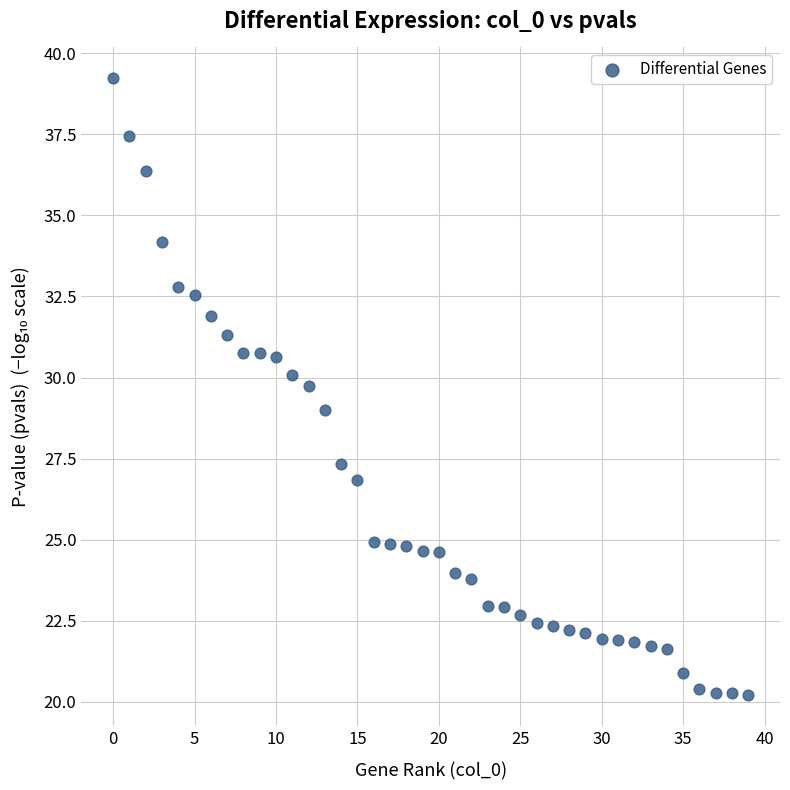

What is the range of Y values (max minus min)?

19.0